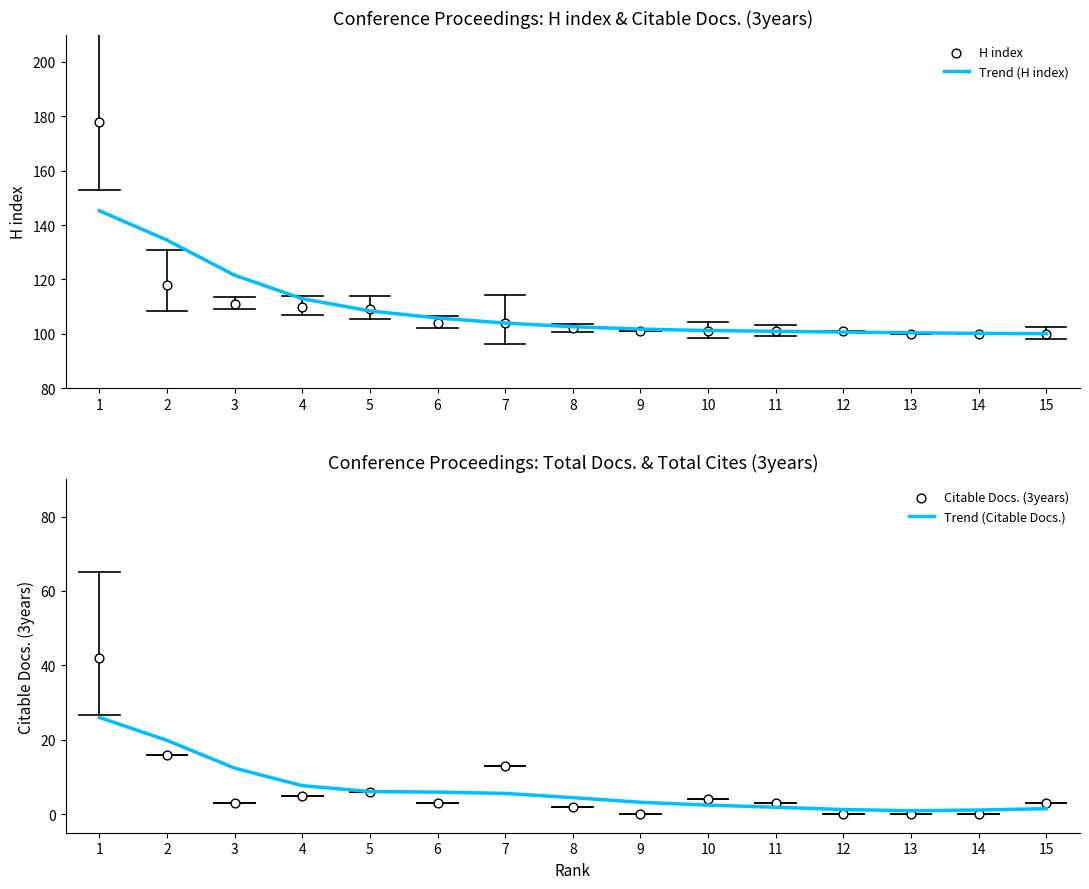

What are all the series names shown in the legend?

Trend (H index), H index, Trend (Citable Docs.), Citable Docs. (3years)